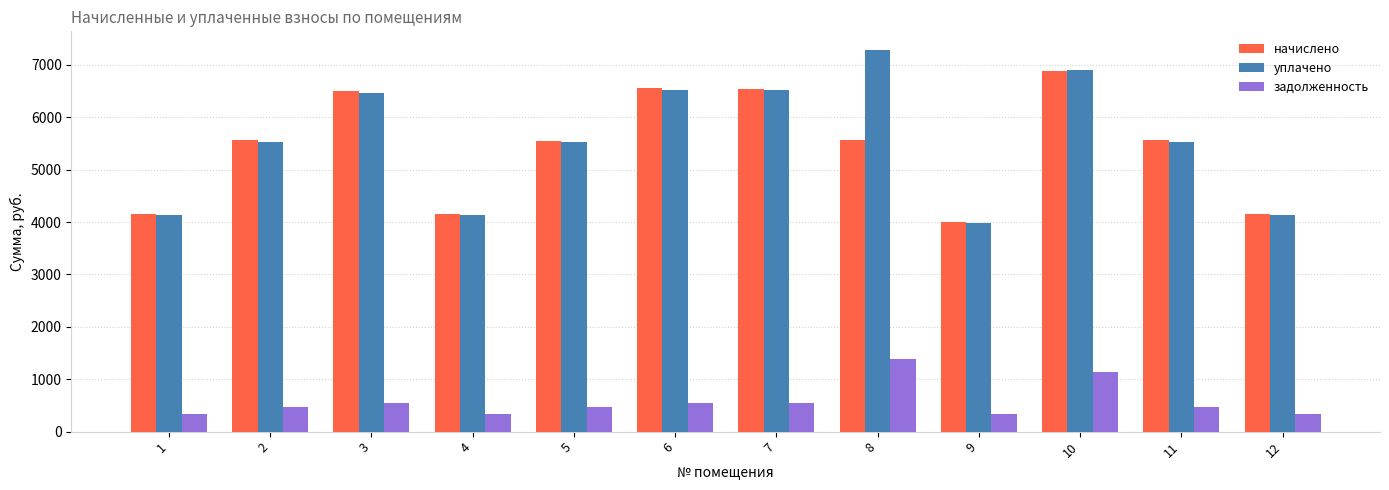

What is the maximum value shown in the chart?

7275.6